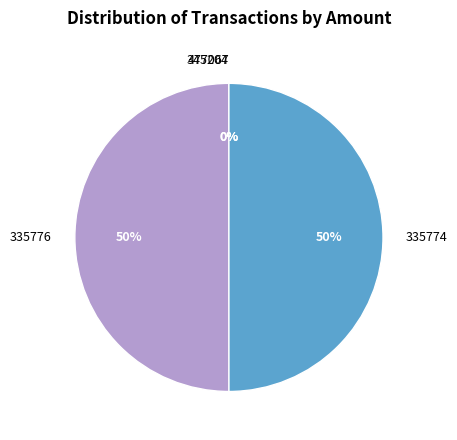

True or false: 335776 accounts for 50% of the total.

True